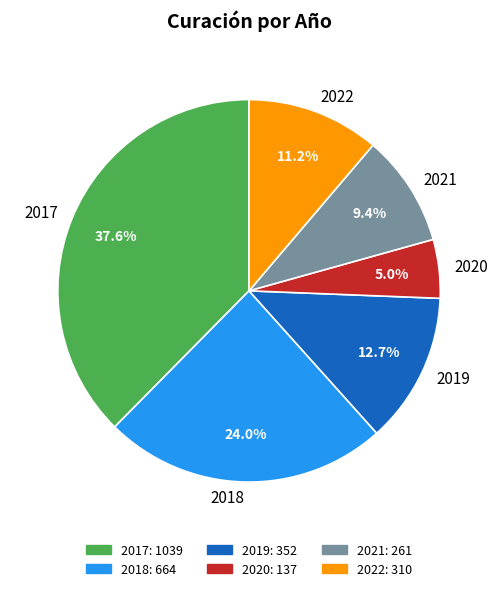

Which category has the smallest portion of the pie?

2020